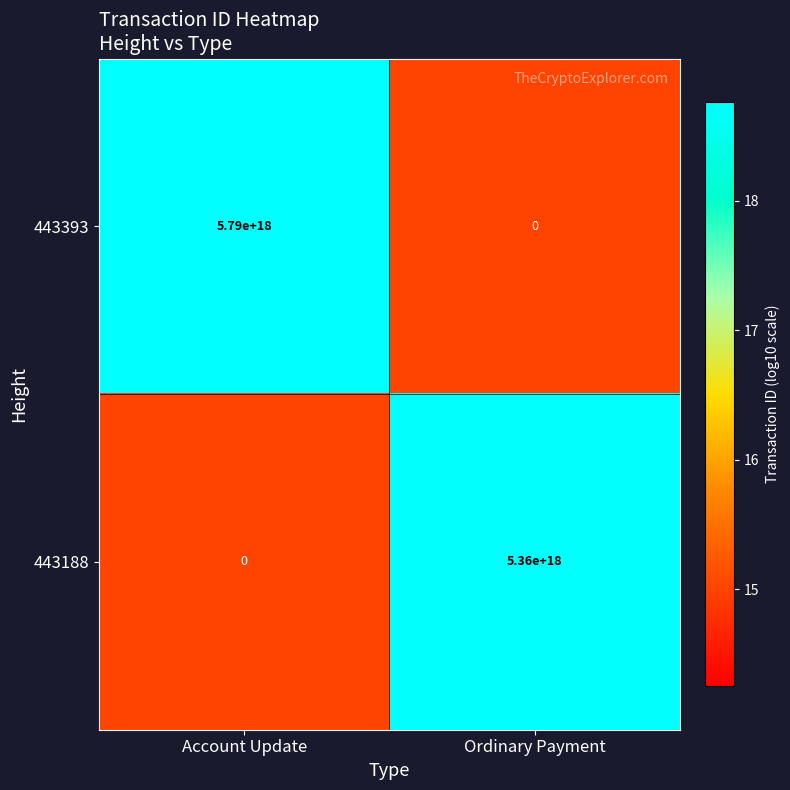

At which category is the sum across all series the highest?

Account Update